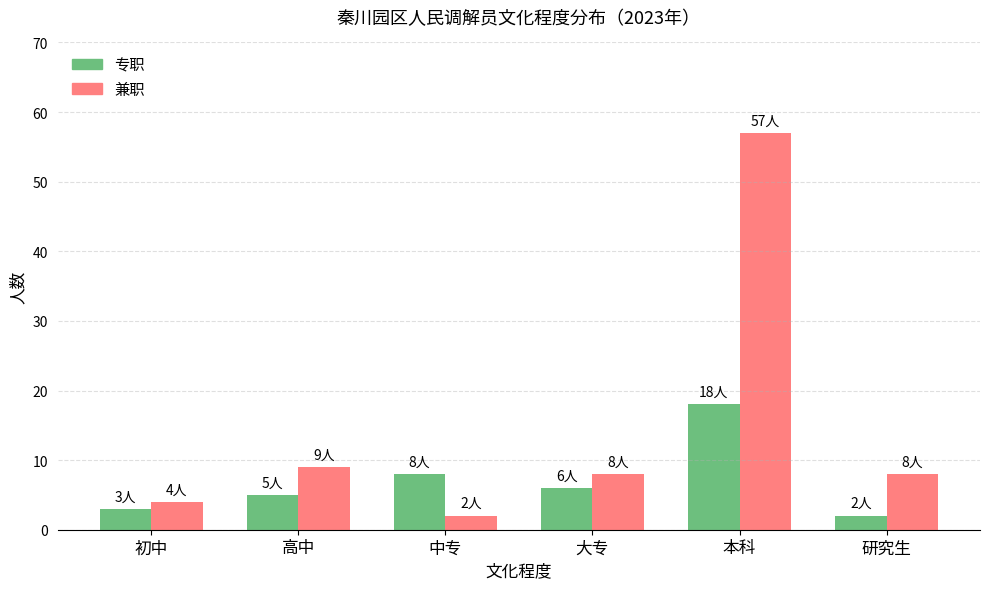

What is the total value across all series at 本科?

75